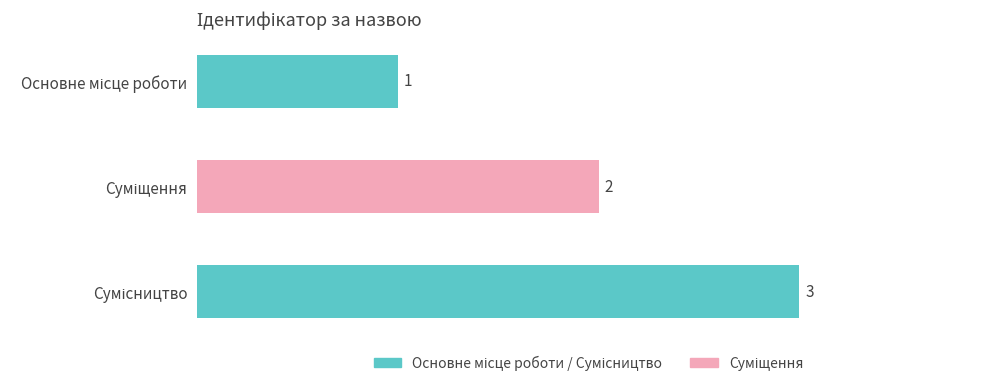

What is the value of the 1st bar from the top?

1